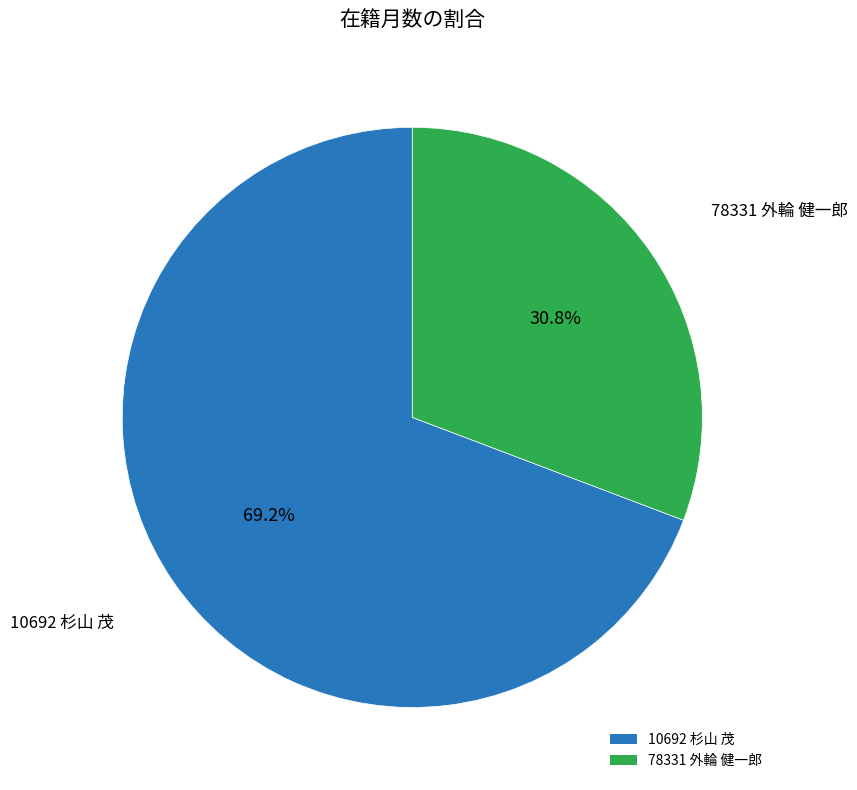

Is it true that 78331 外輪 健一郎 is 31% of the pie?

True